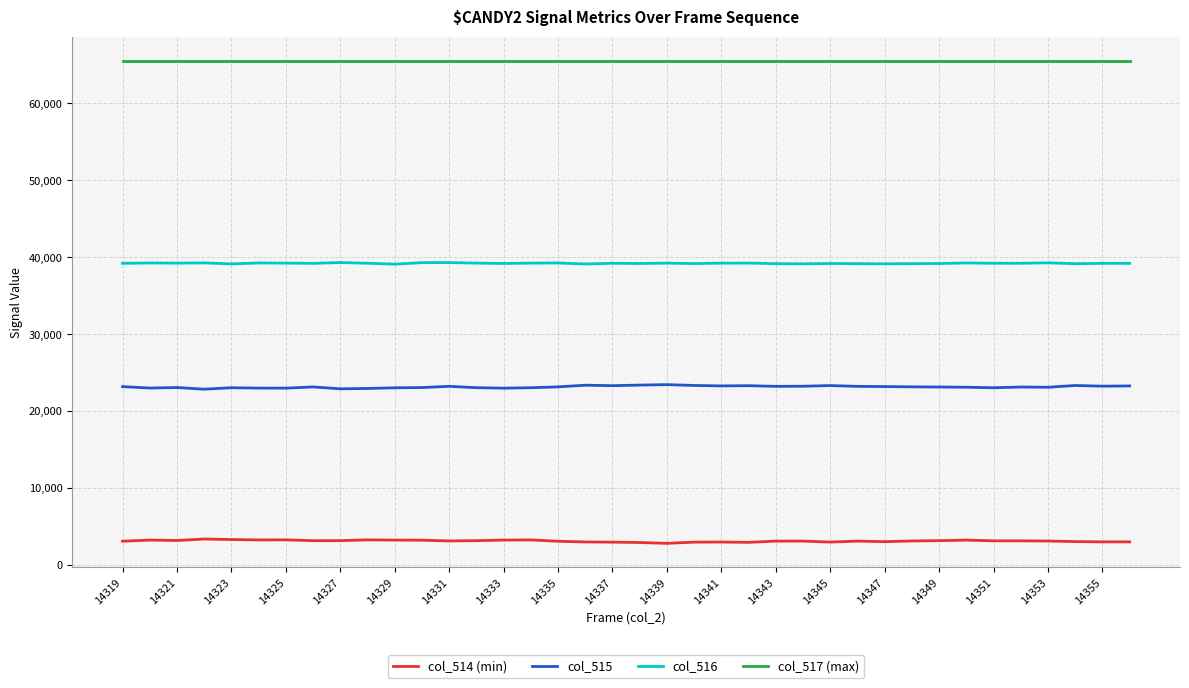

True or false: col_516 and col_514 (min) intersect in this chart.

False